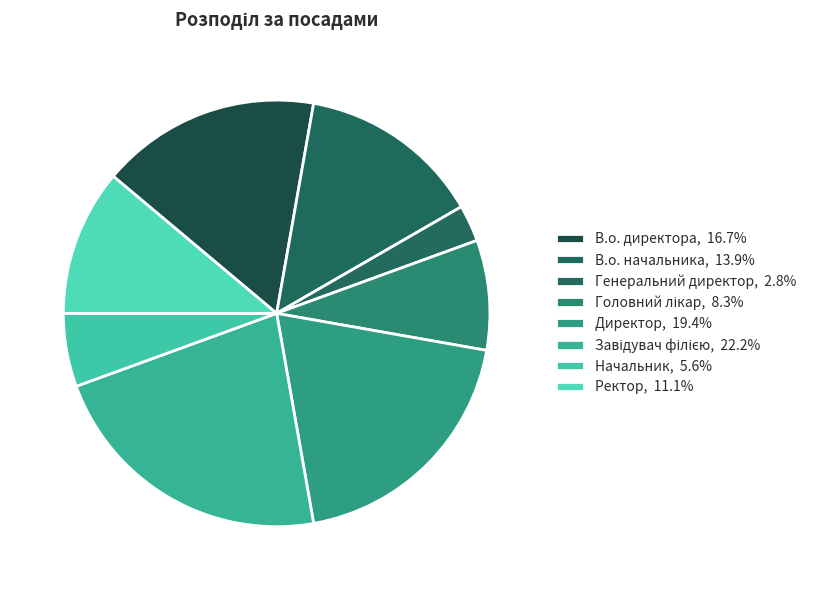

Is it true that Головний лікар is 8% of the pie?

True